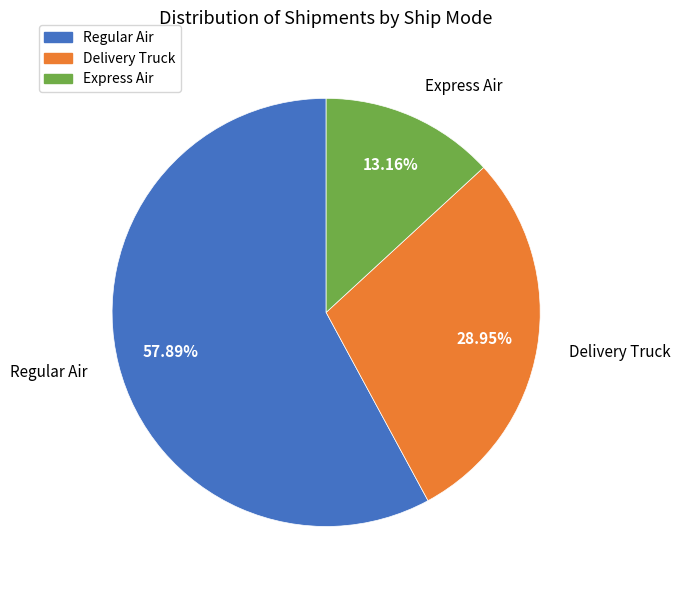

How many segments does this pie chart have?

3